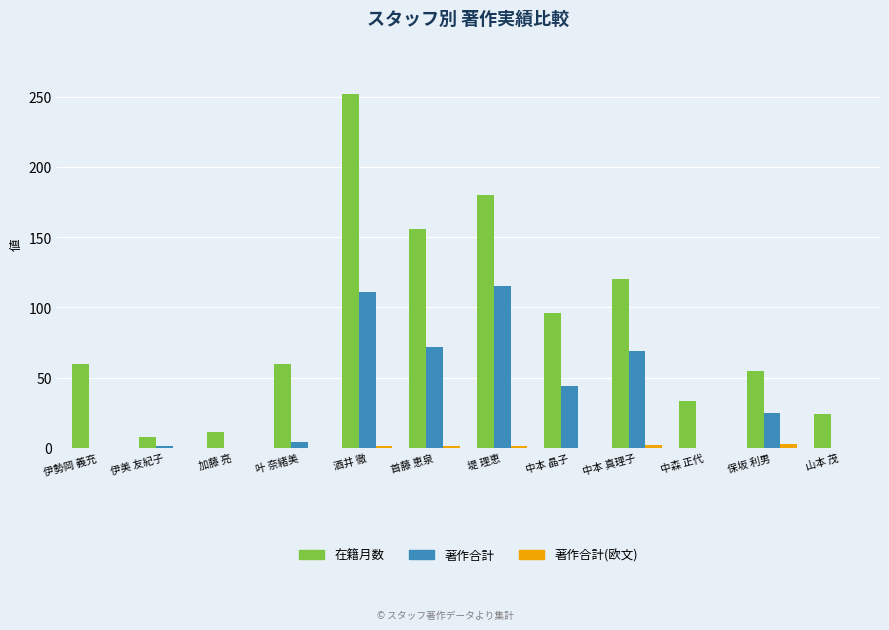

At which label does 著作合計 first exceed 25?

酒井 徹